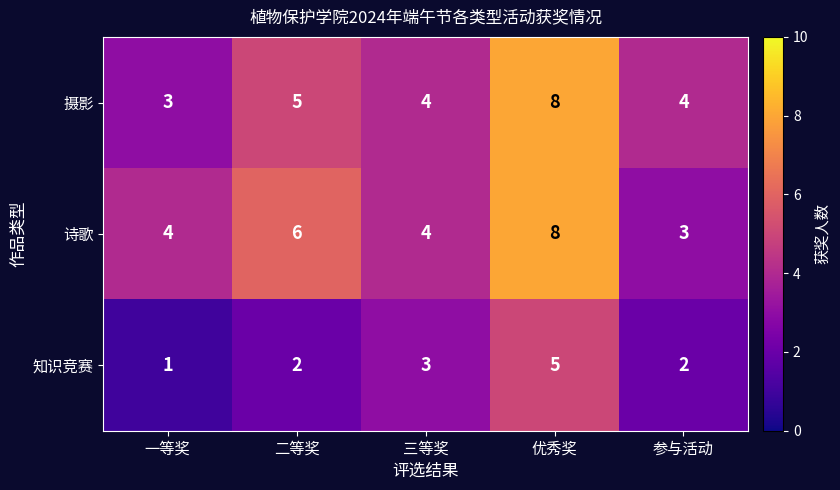

What is the approximate value of 知识竞赛 at 三等奖?

3